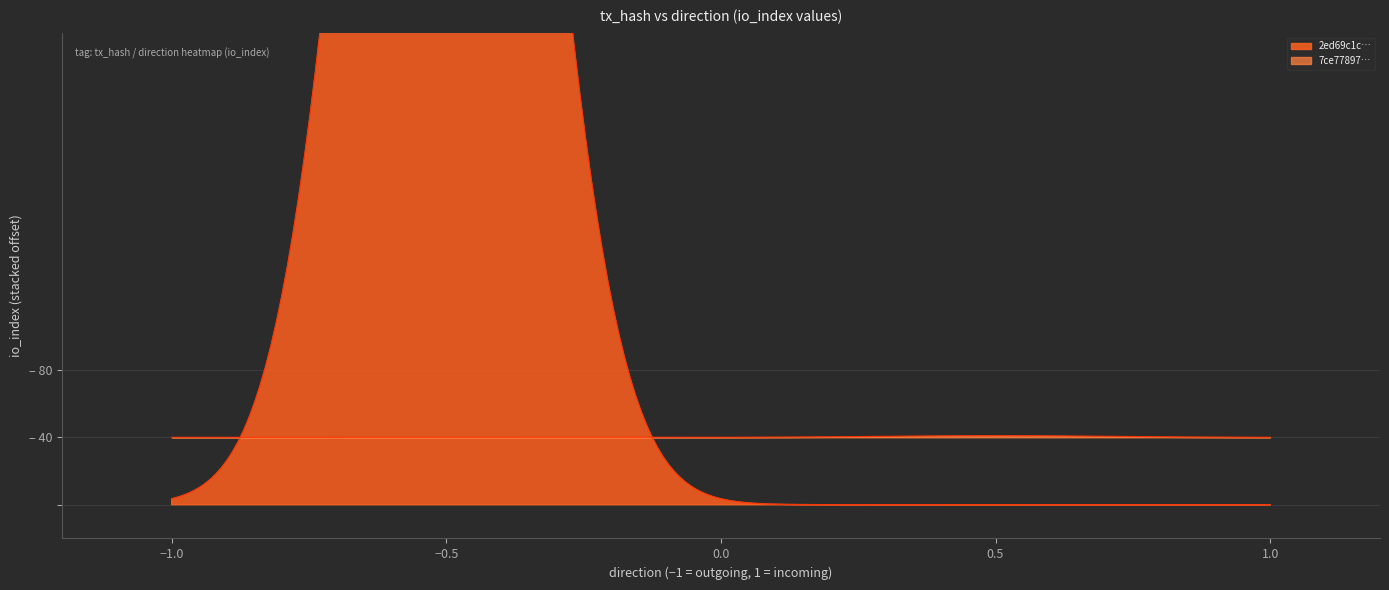

Which series has the largest total across all categories?

2ed69c1c725119ec97bc38777501c4894756929